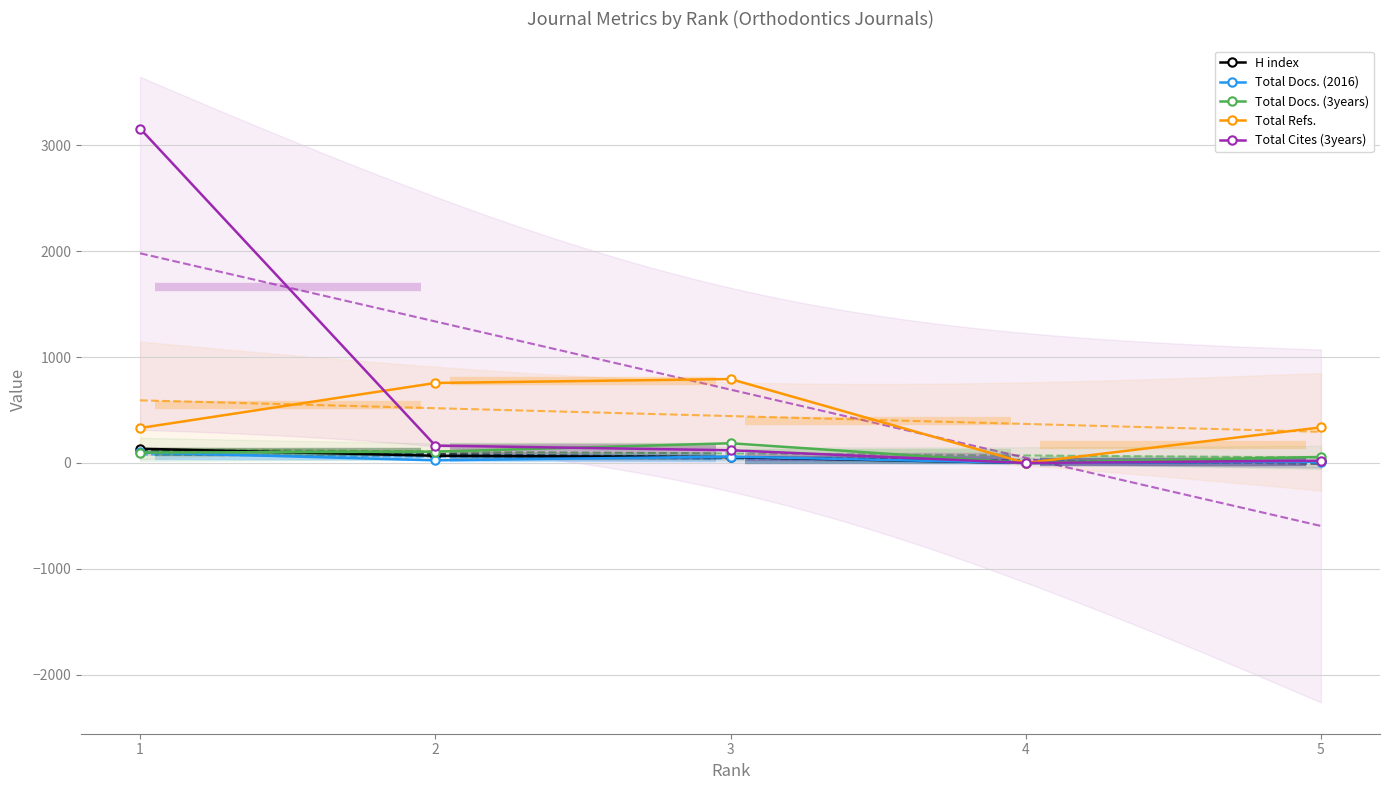

How many positive values does the H index series have?

4